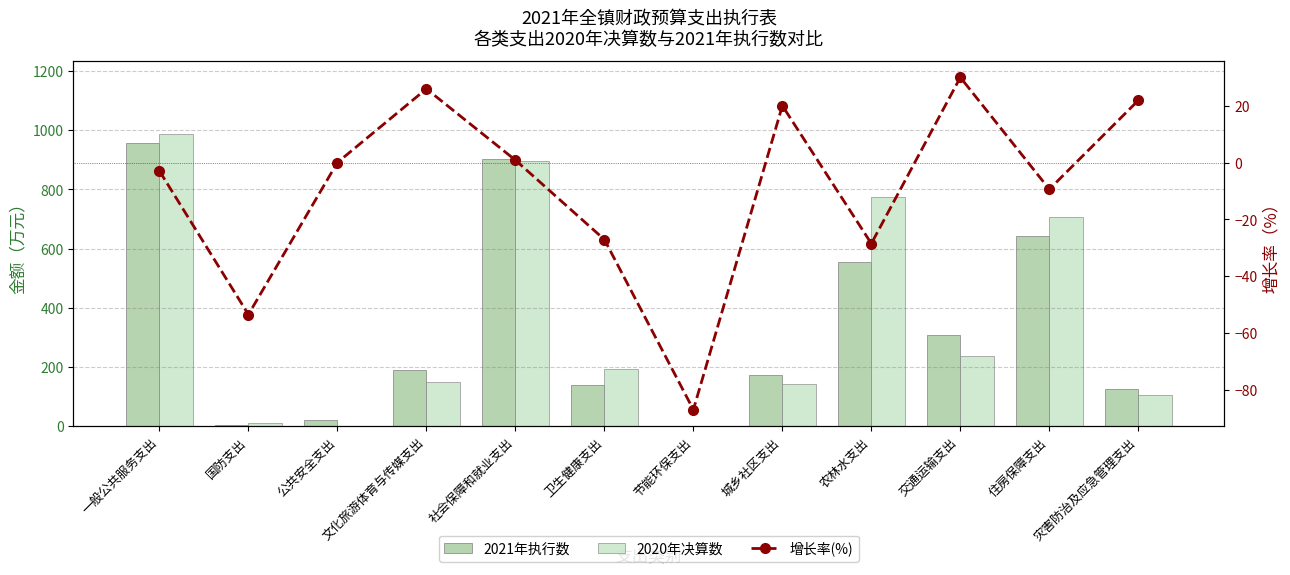

What is the label of the 1st bar from the right?

灾害防治及应急管理支出